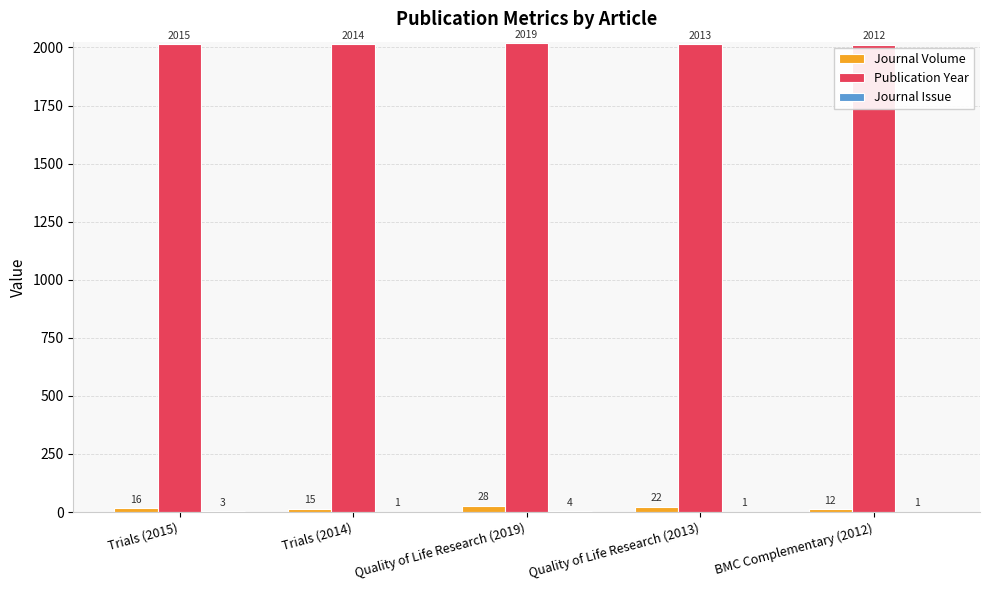

What is the sum of all Publication Year values?

10073